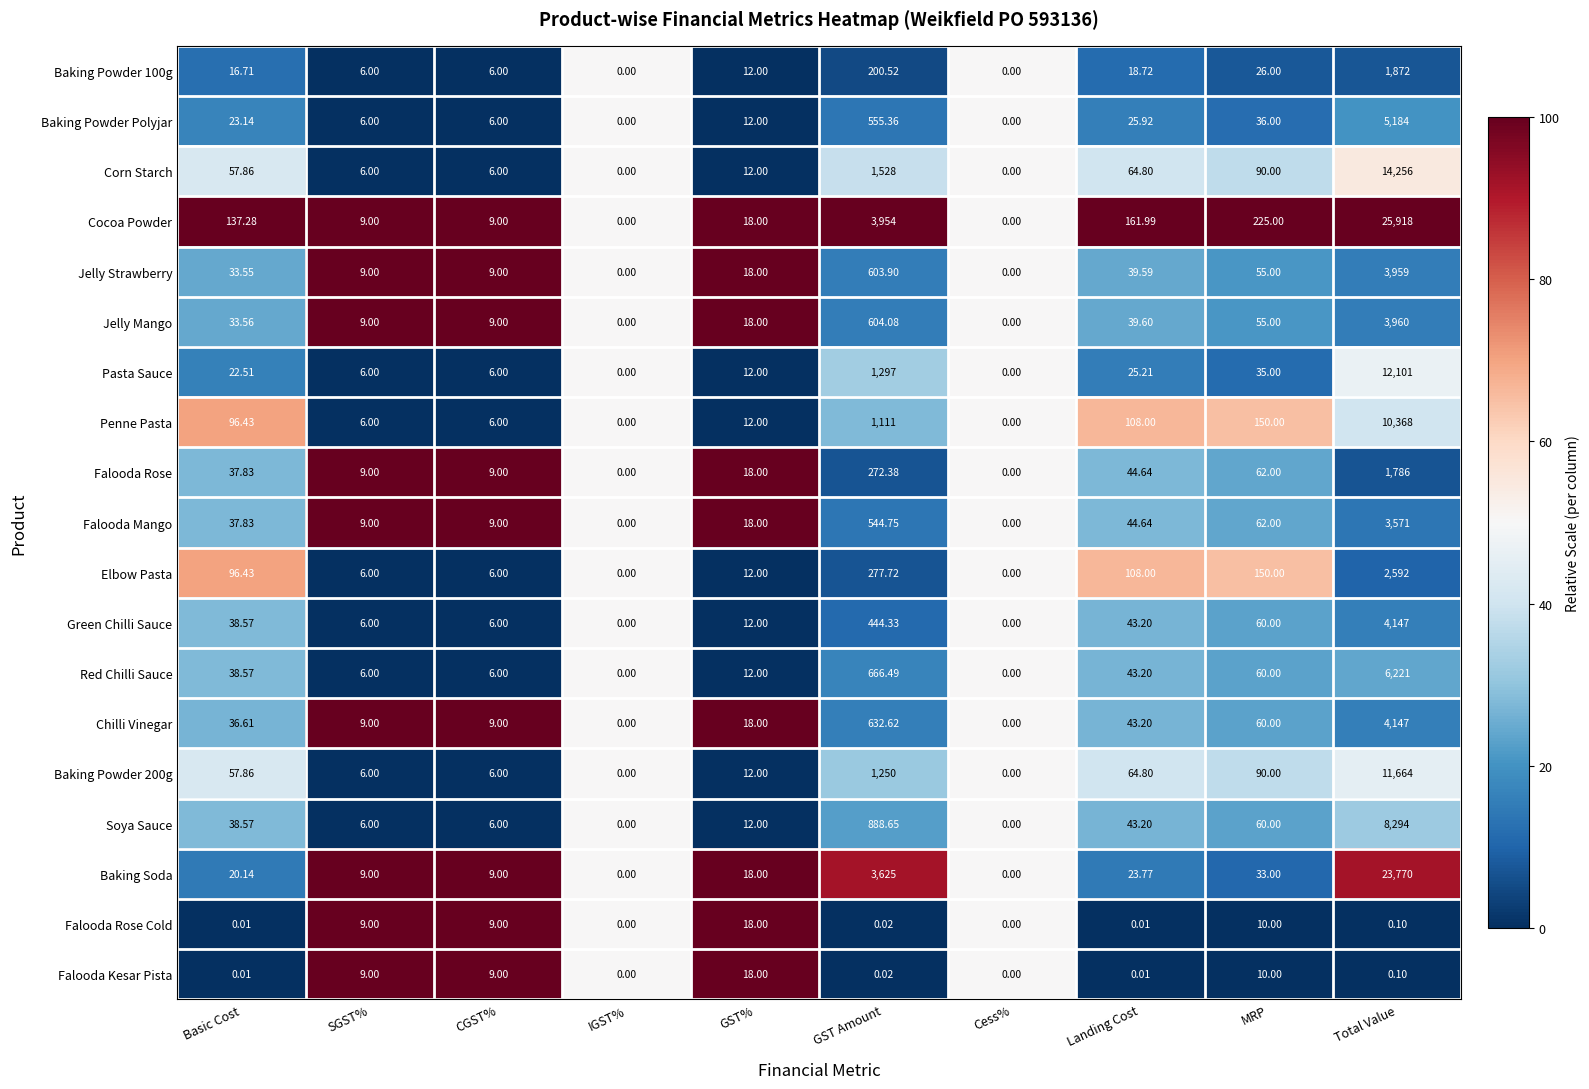

At which category does the chart reach its peak across all series?

Total Value